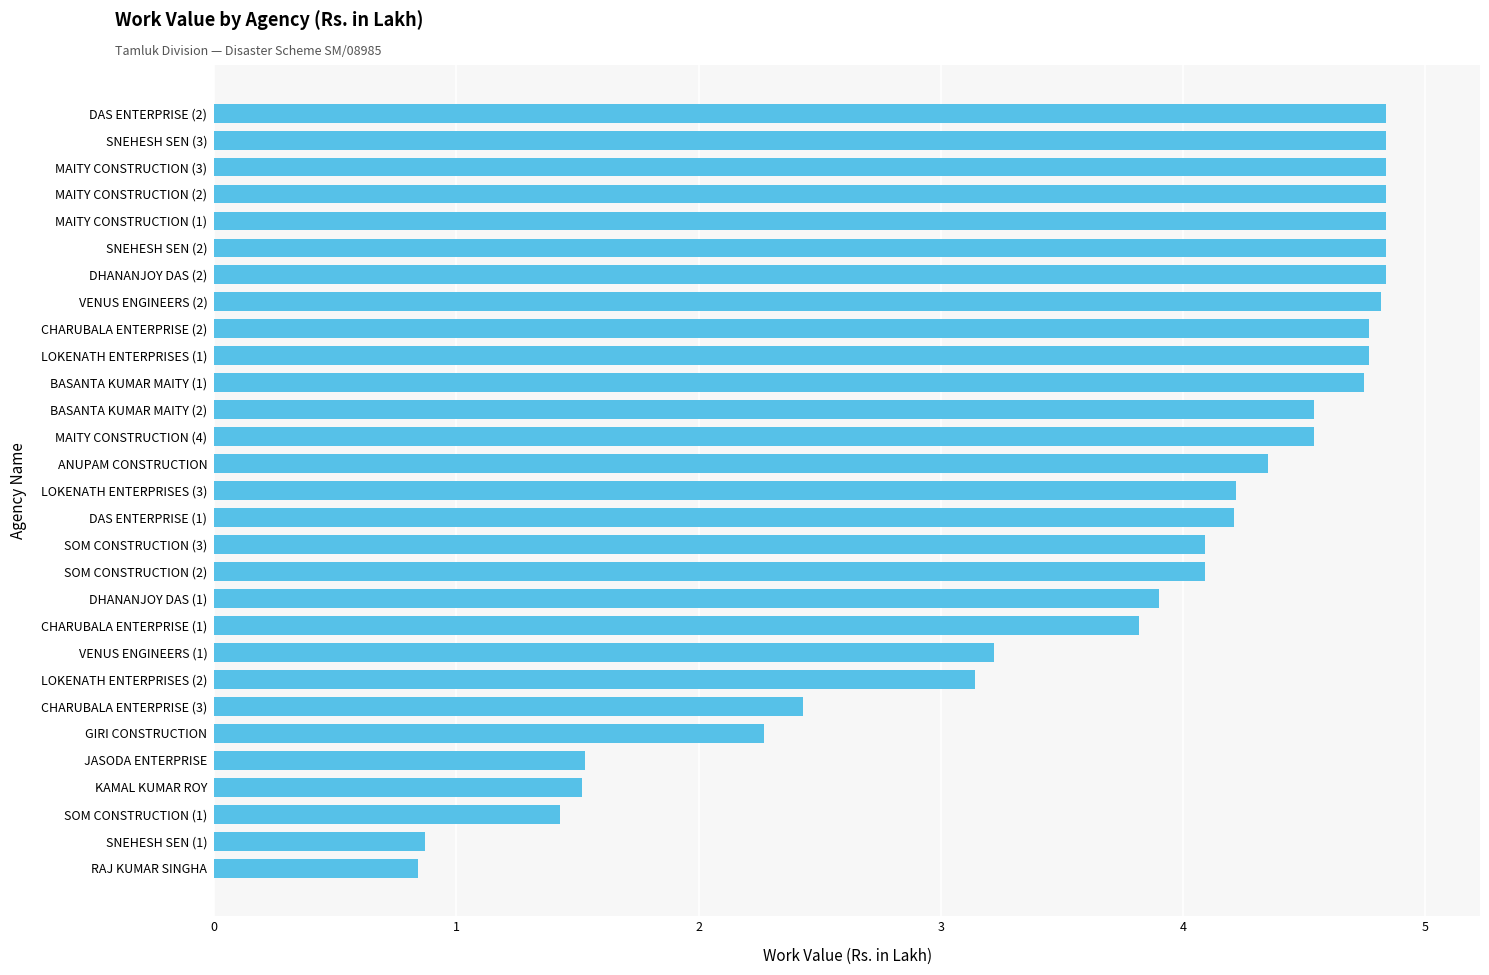

What is the maximum value shown in the chart?

4.8